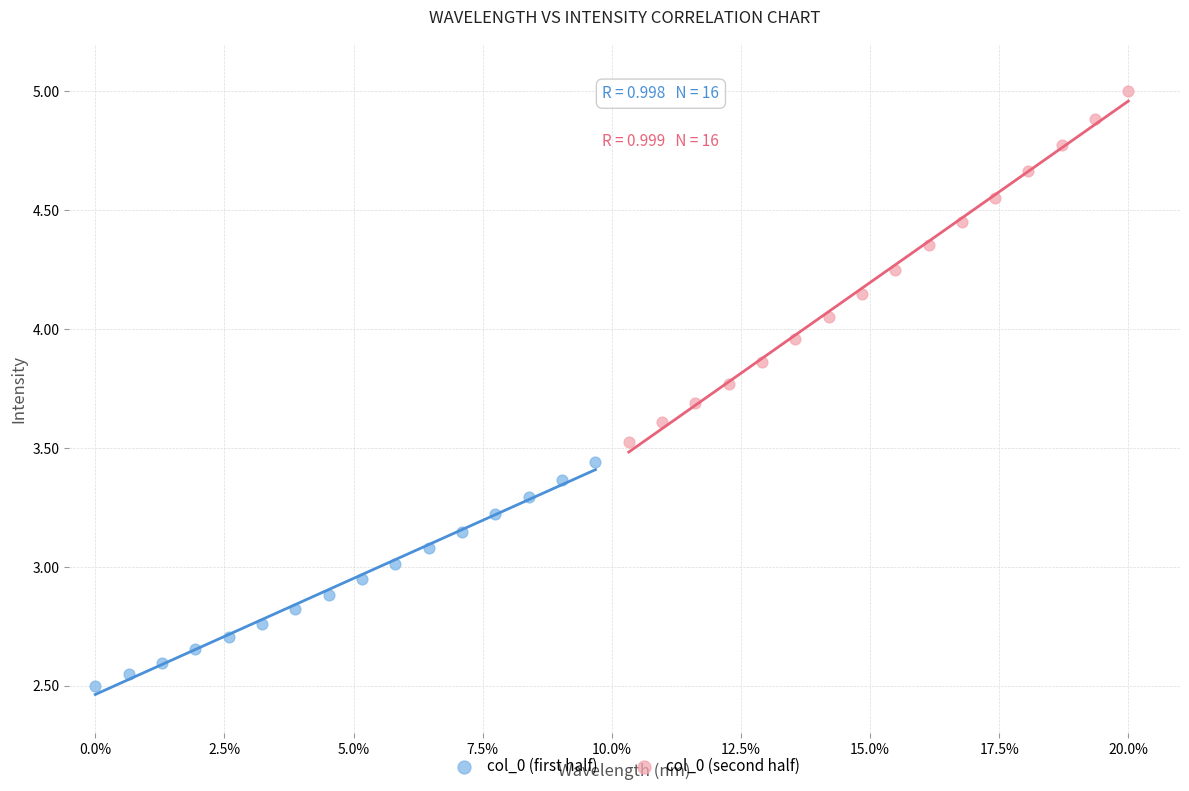

Which series reaches the maximum Y coordinate?

col_0 (second half)